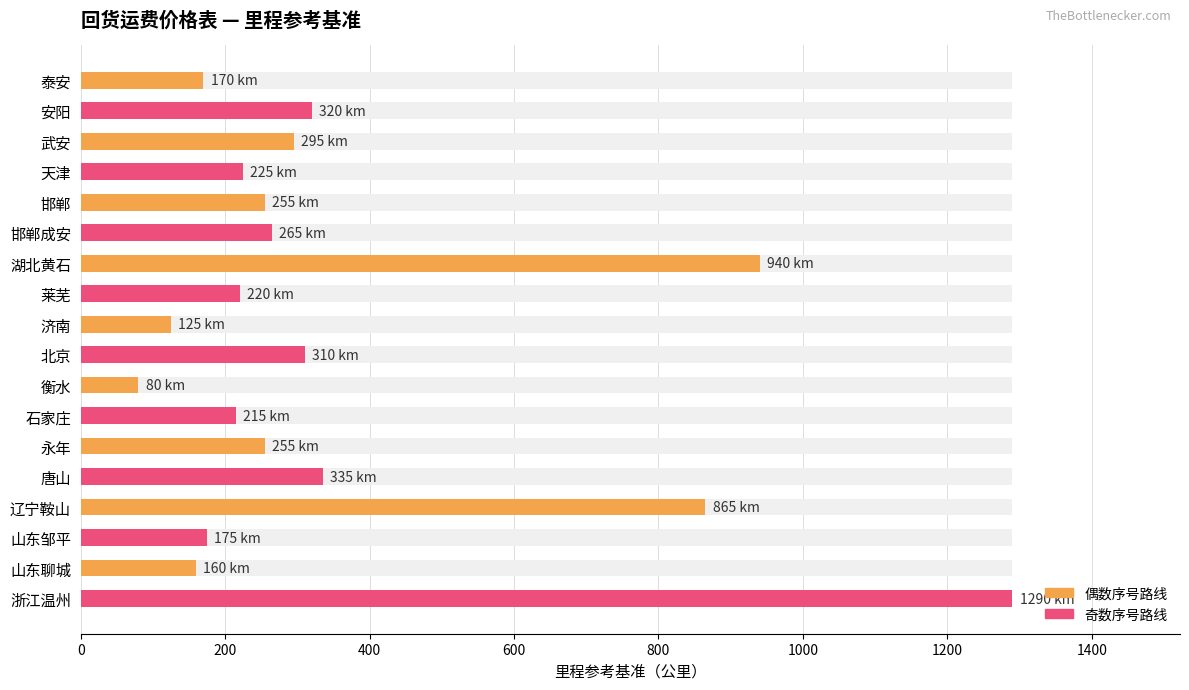

What is the difference between the maximum and minimum values?

1210